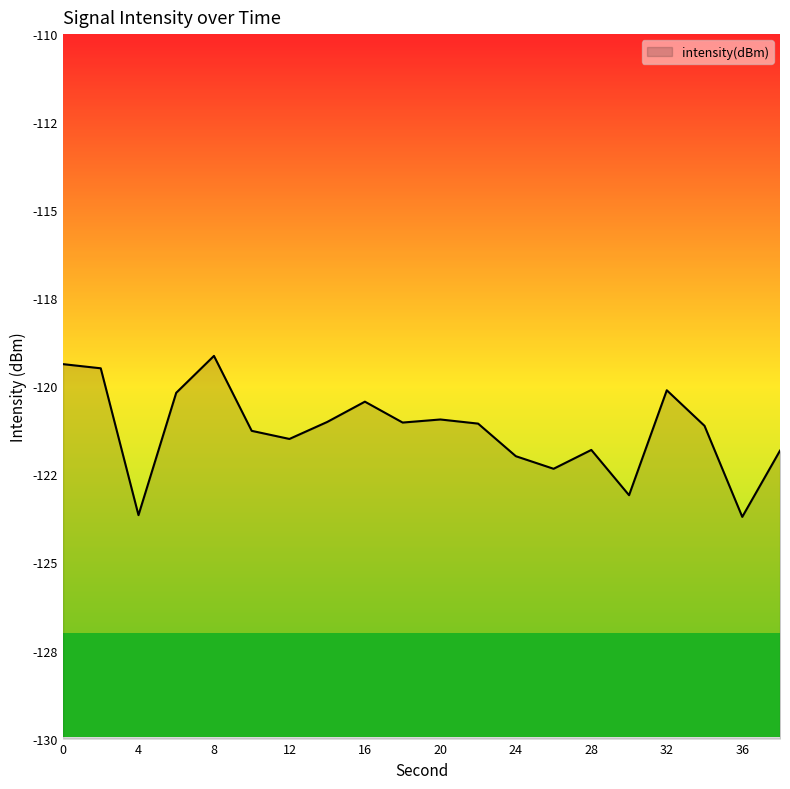

Reading right to left, what are all the values shown in this chart?

-121.8	-123.7	-121.1	-120.1	-123.1	-121.8	-122.3	-122.0	-121.1	-120.9	-121.0	-120.4	-121.0	-121.5	-121.3	-119.1	-120.2	-123.7	-119.5	-119.4